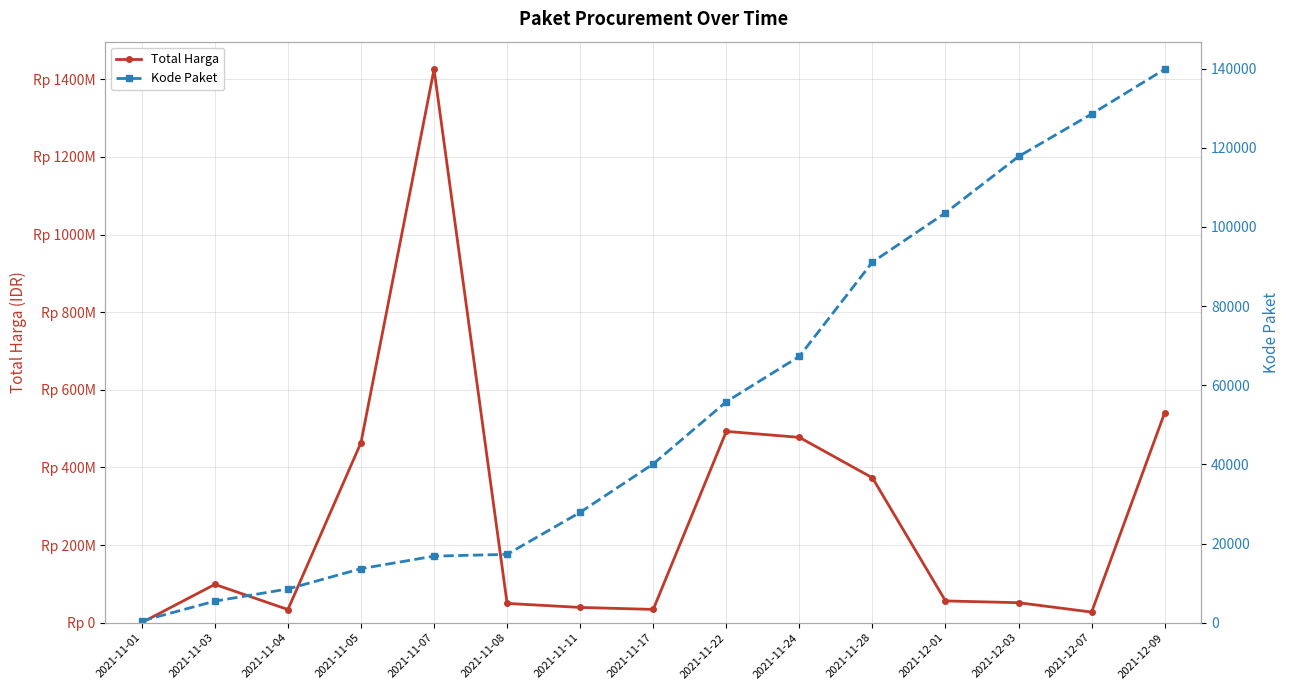

List the labels in order of Kode Paket value, smallest first.

2021-11-01, 2021-11-03, 2021-11-04, 2021-11-05, 2021-11-07, 2021-11-08, 2021-11-11, 2021-11-17, 2021-11-22, 2021-11-24, 2021-11-28, 2021-12-01, 2021-12-03, 2021-12-07, 2021-12-09